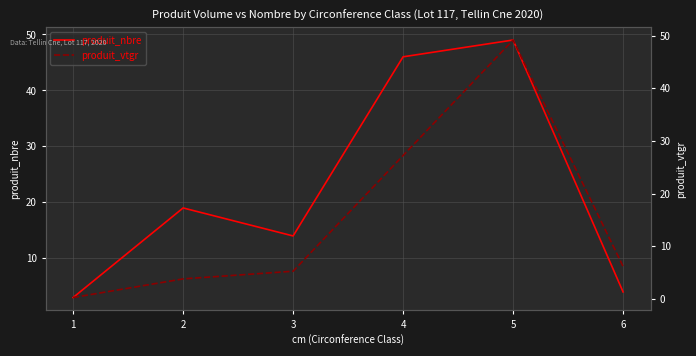

Is it true that produit_nbre equals 14.0 at 3?

True